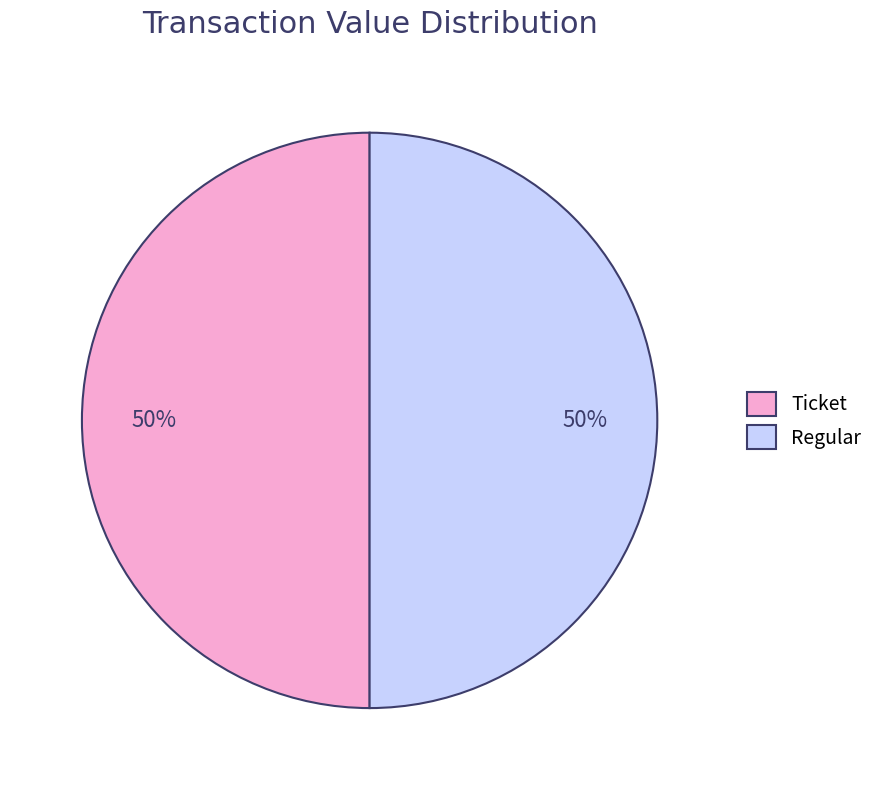

What is the ratio of the value at Regular to the value at Ticket?

1.0